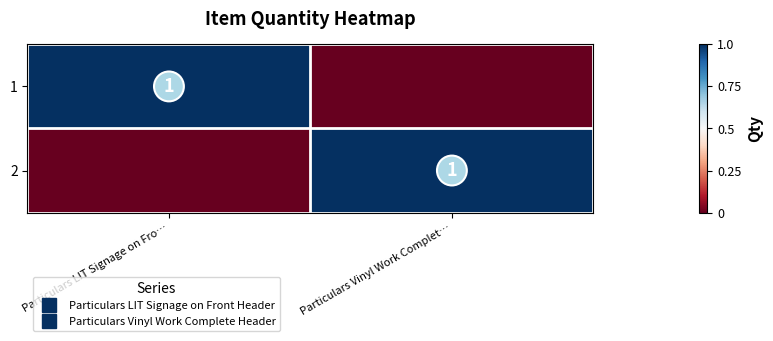

Where is 1 nearest to the value 0?

Particulars Vinyl Work Complet…